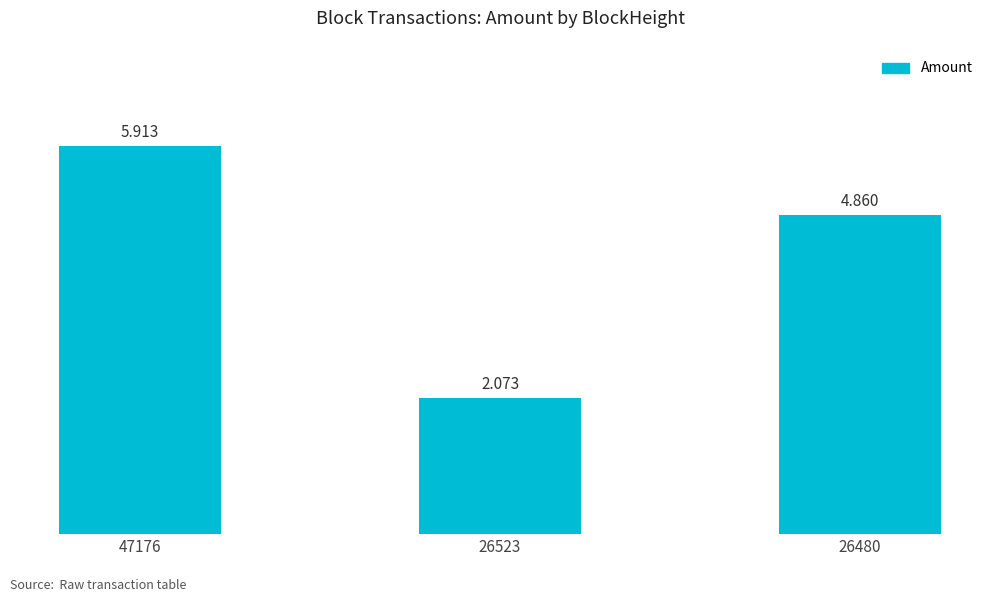

What is the change in value from 47176 to 26480?

-1.1